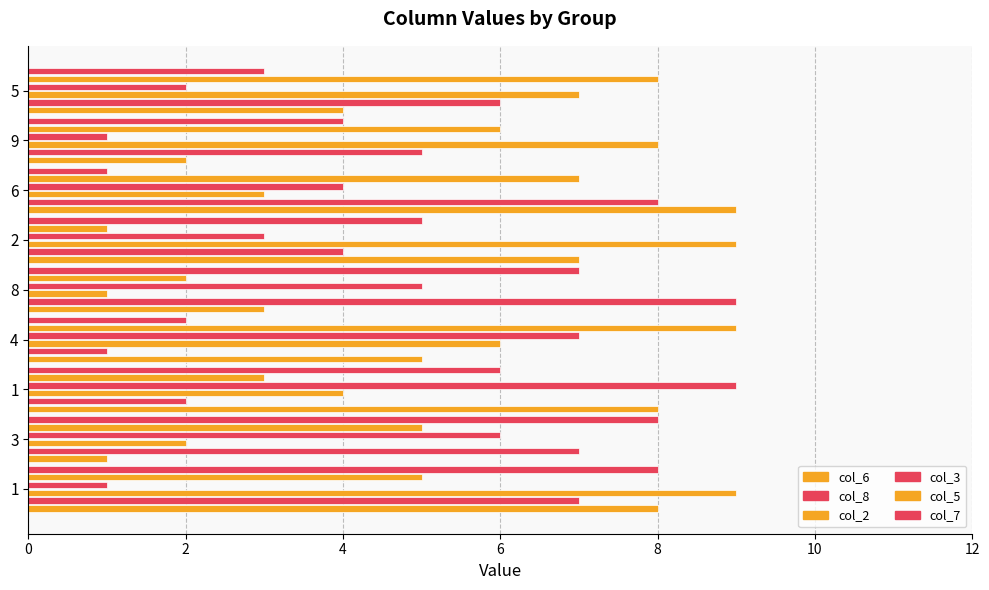

What is the sum of all col_8 values?

49